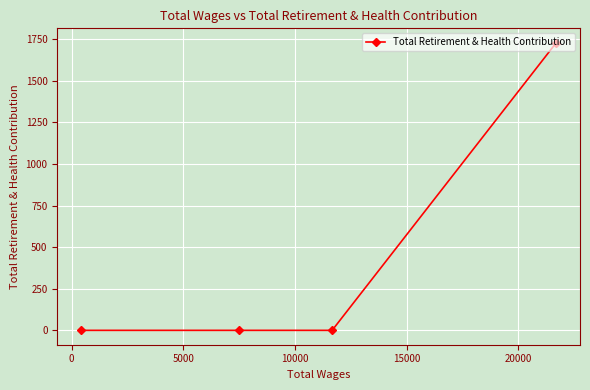

How many values are between 0 and 1728?

4